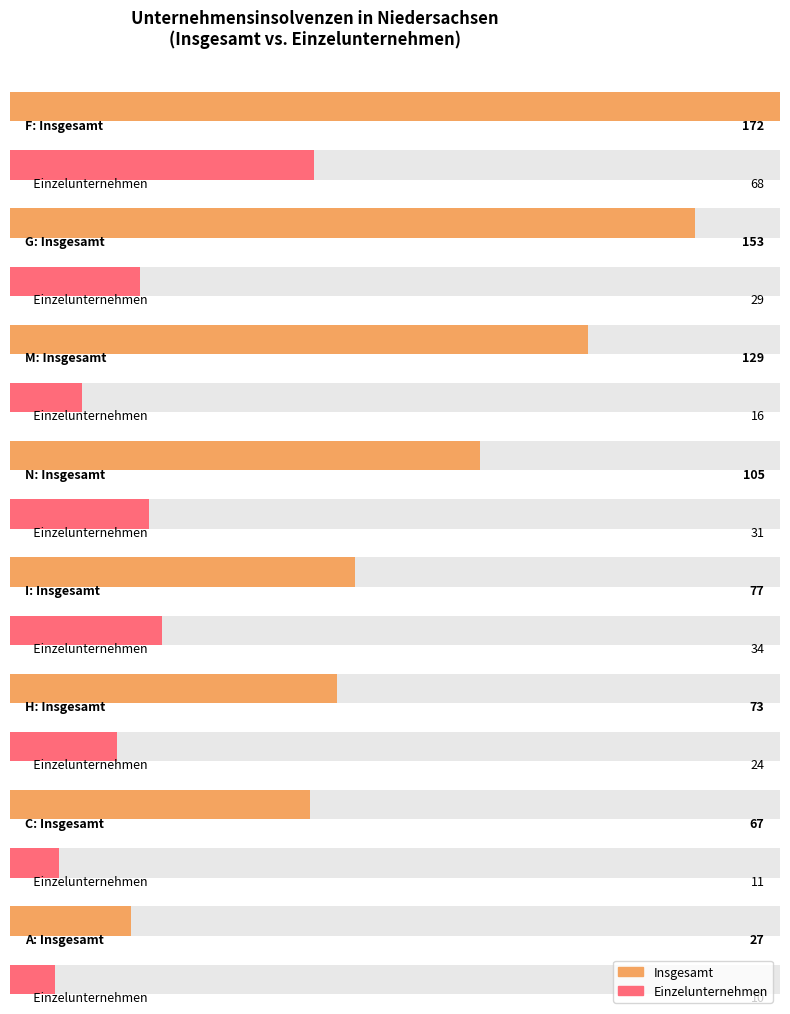

Where does the Insgesamt series first go above 27?

C